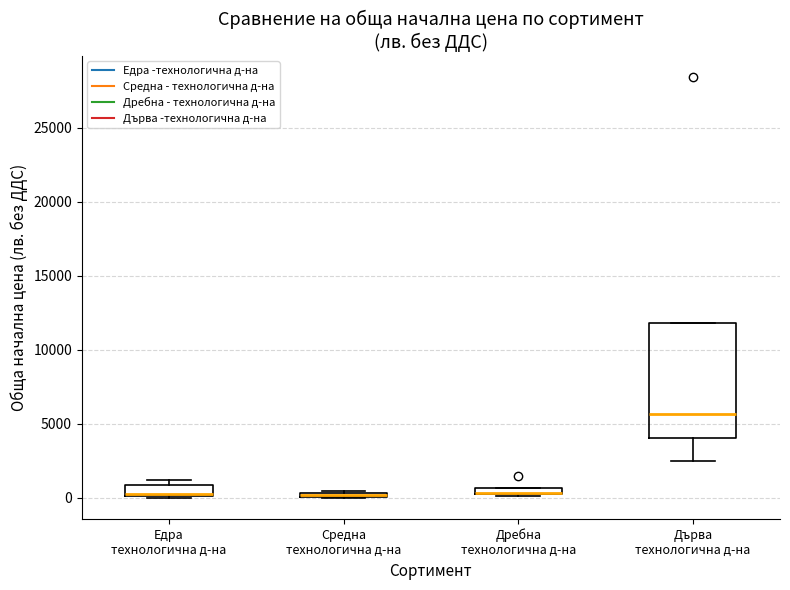

Where does the median line of the box for Едра технологична д-на sit on the y-axis? The values are not printed on the chart, so give them approximately, as read against the axis.

500